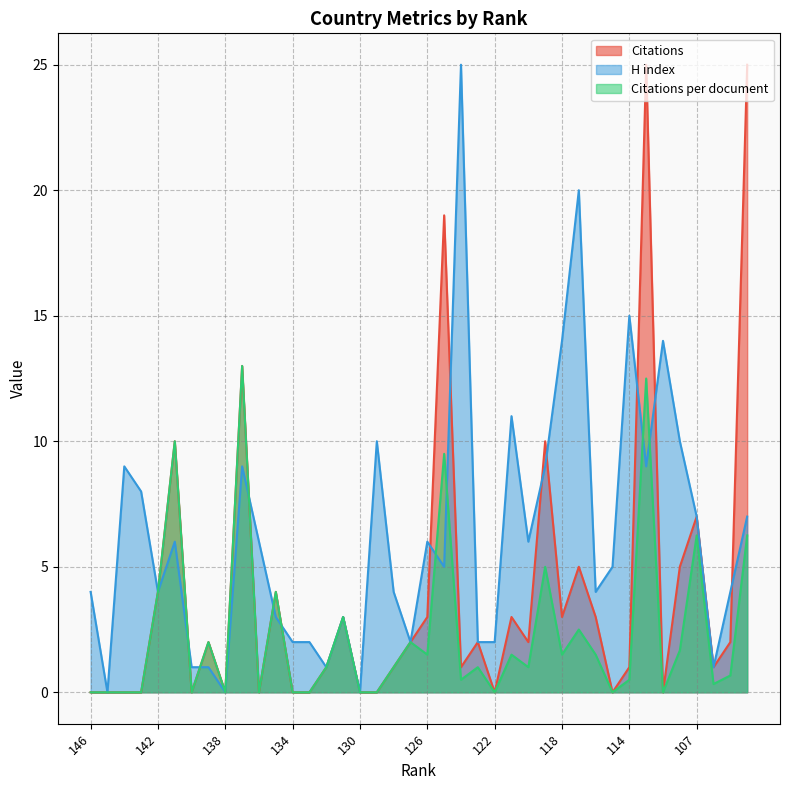

What is the label of the 10th point from the right?

116